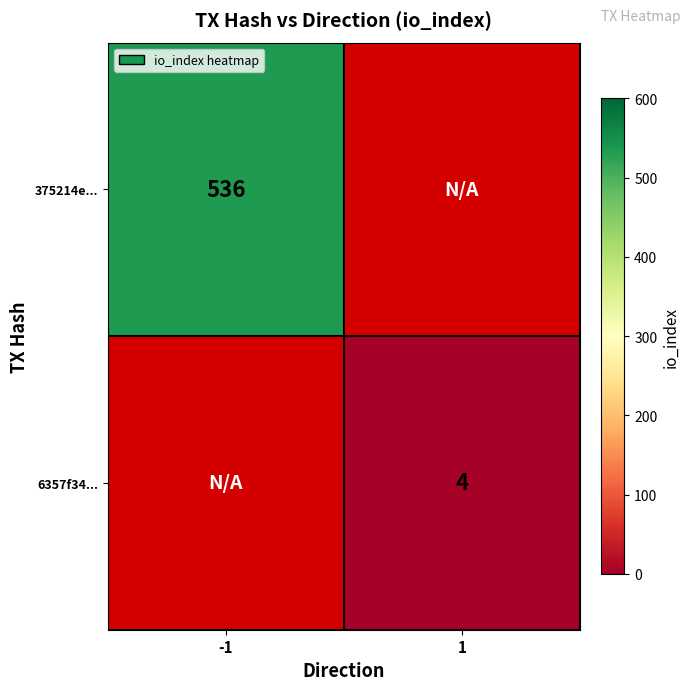

At which category does the chart reach its peak across all series?

-1